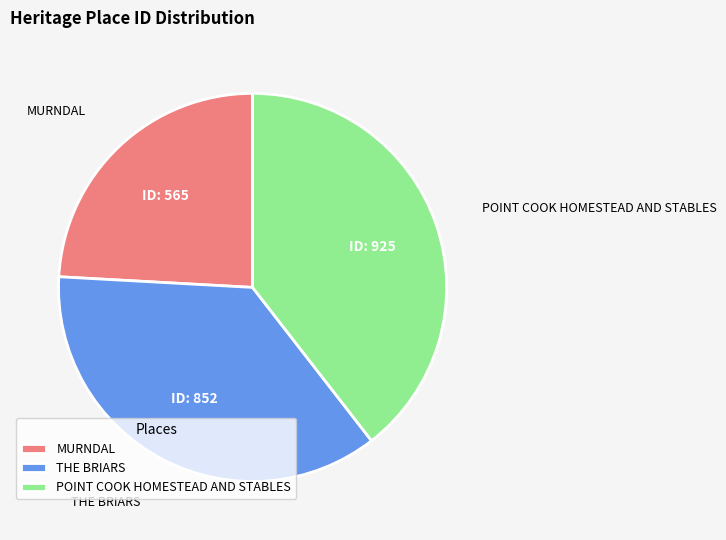

Which slice is the largest?

POINT COOK HOMESTEAD AND STABLES